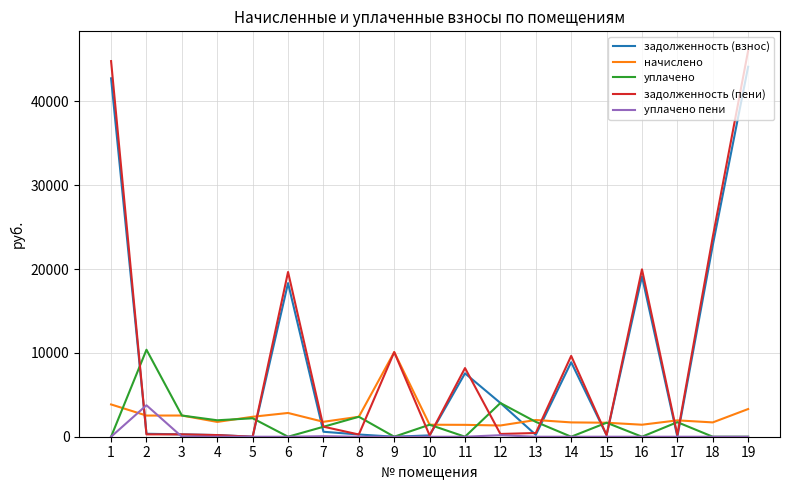

What is the highest value of the задолженность (взнос) series?

44118.6